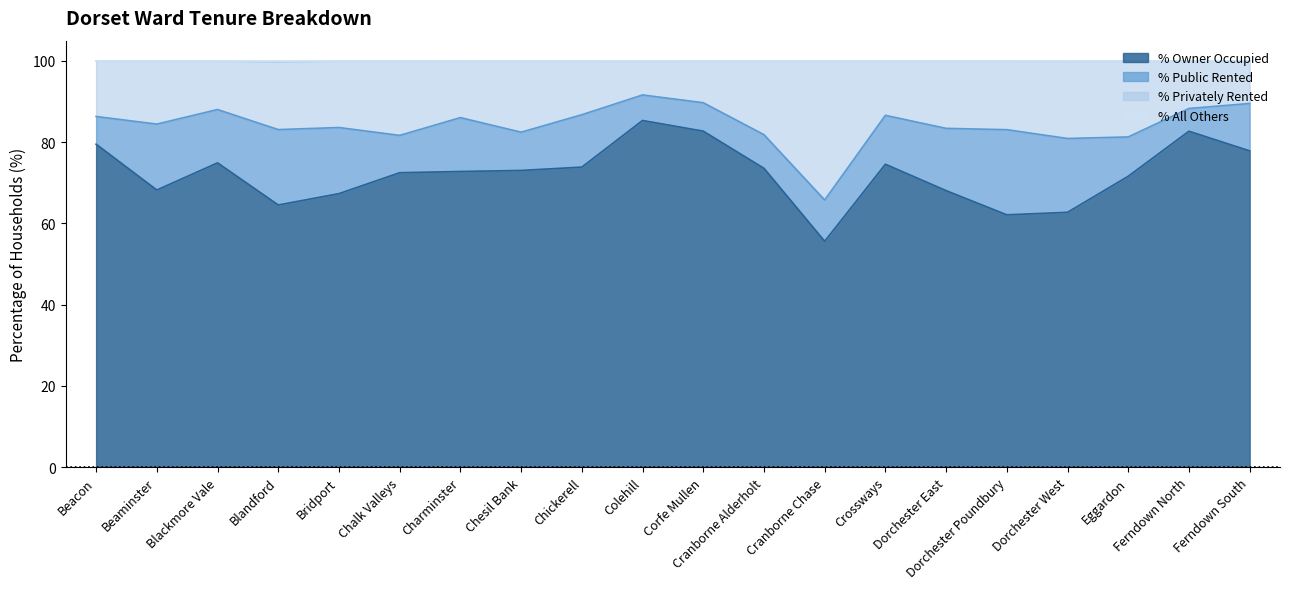

True or false: % All Others and % Privately Rented intersect in this chart.

False